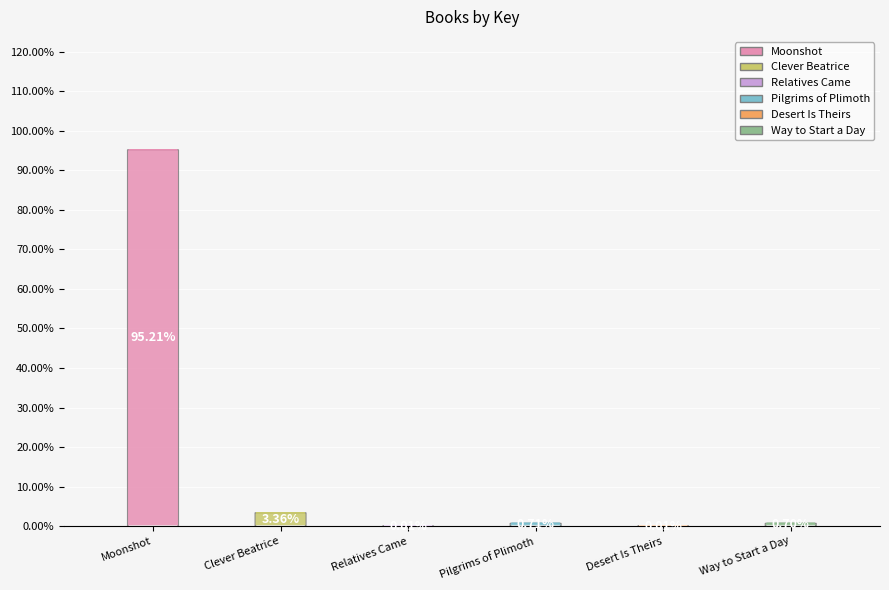

Does Moonshot represent more than half of the total?

Yes